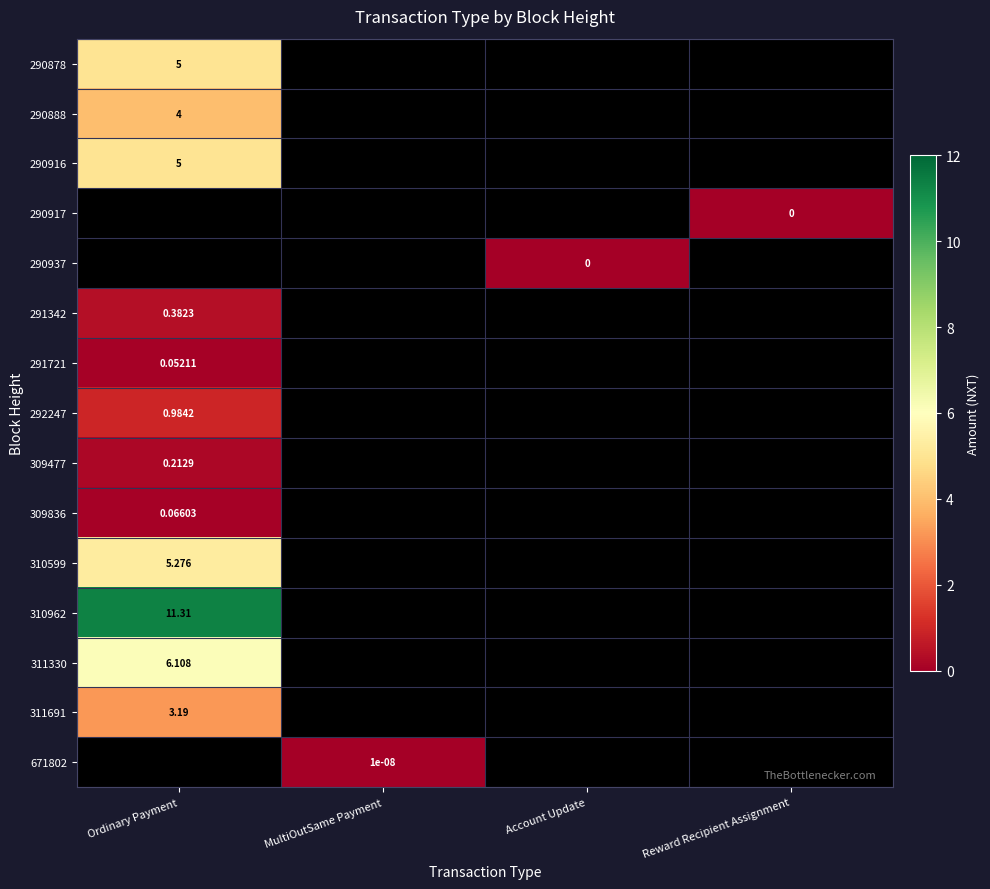

What is the maximum value for 290916?

5.0